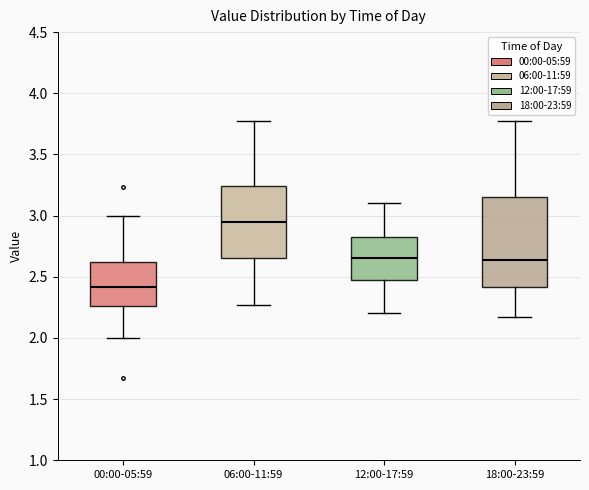

Which box's median line is the highest?

06:00-11:59